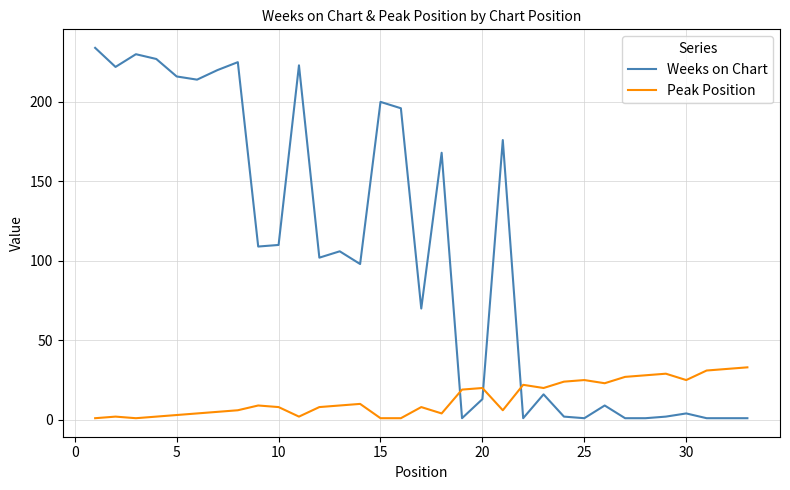

What is the difference between the maximum and minimum values in the Peak Position series?

32